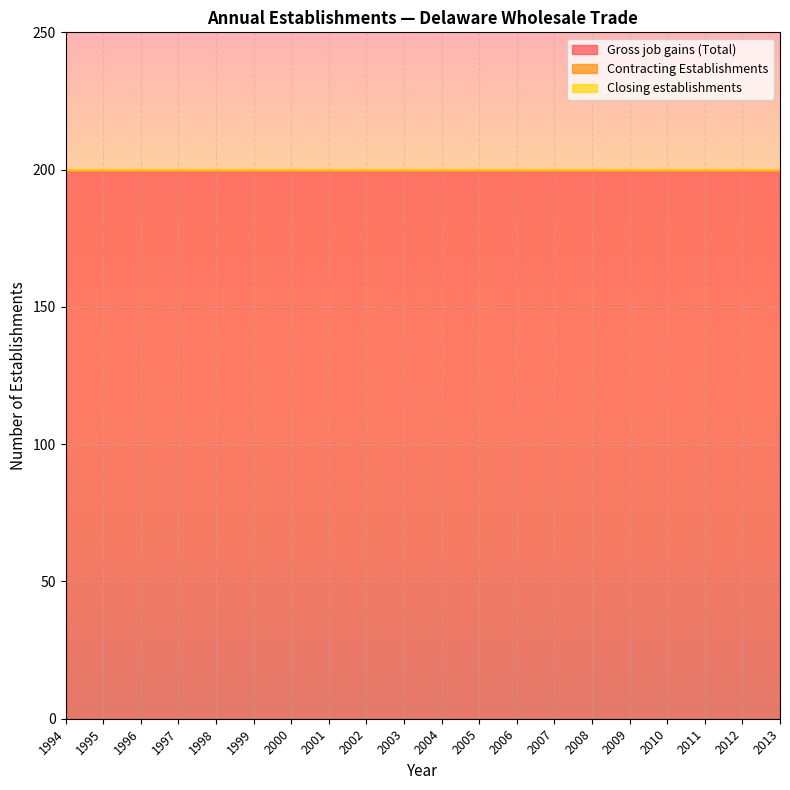

Where is Closing establishments nearest to the value 0?

1994